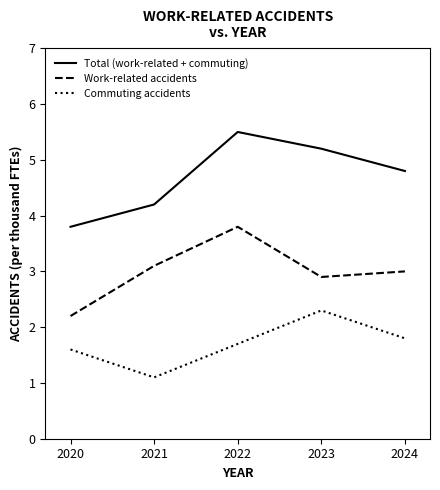

What value does the Commuting accidents series have at 2024?

1.8